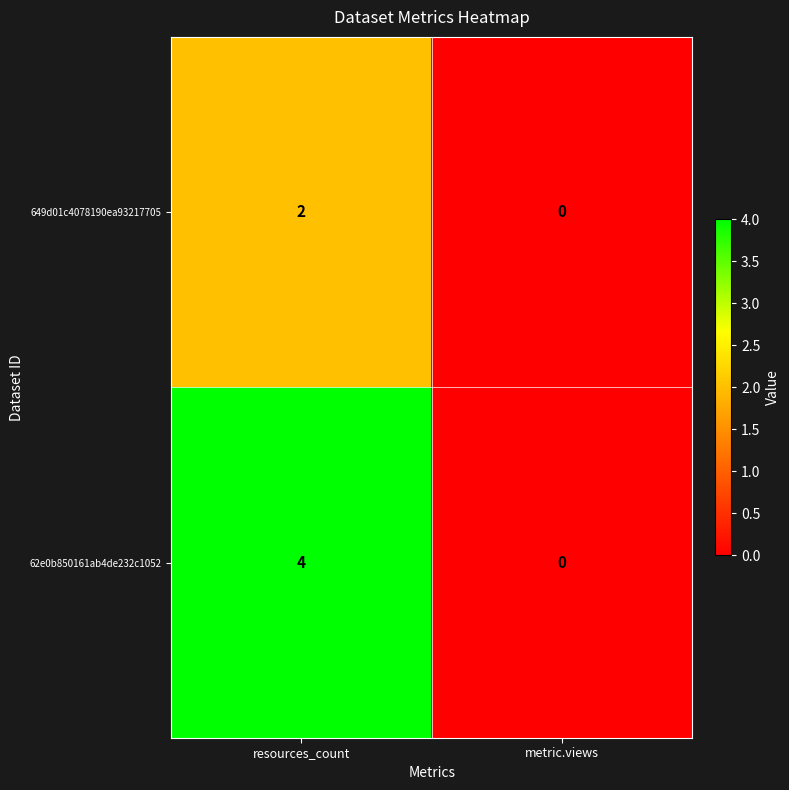

True or false: 649d01c4078190ea93217705 has a value of -1 at metric.views.

False